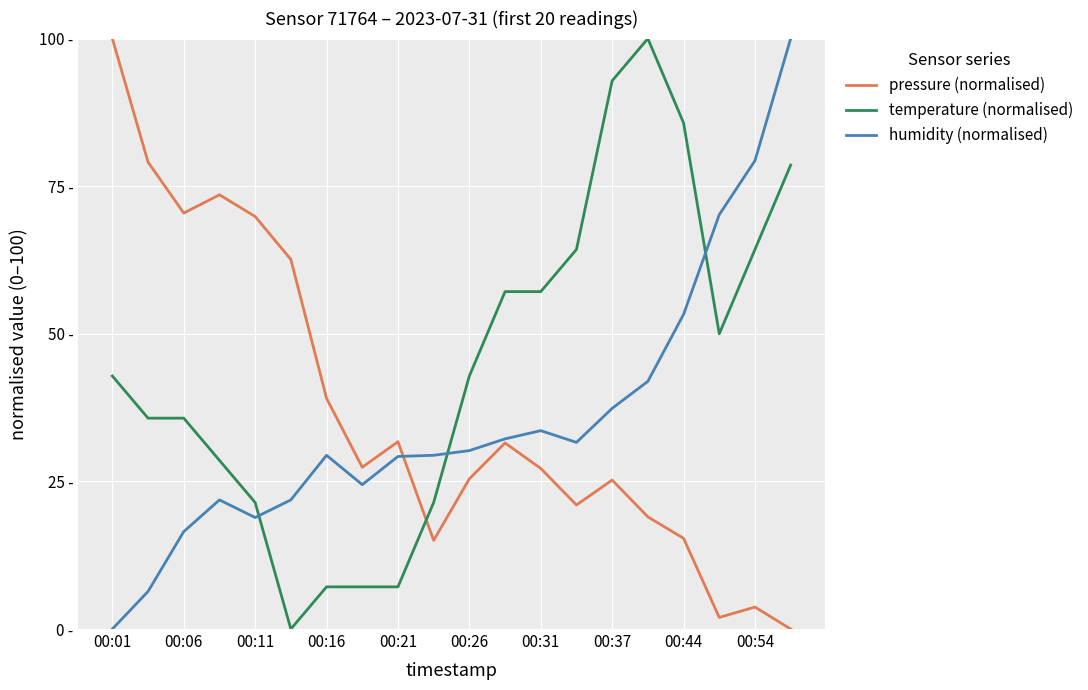

What are all the series names shown in the legend?

pressure (normalised), temperature (normalised), humidity (normalised)